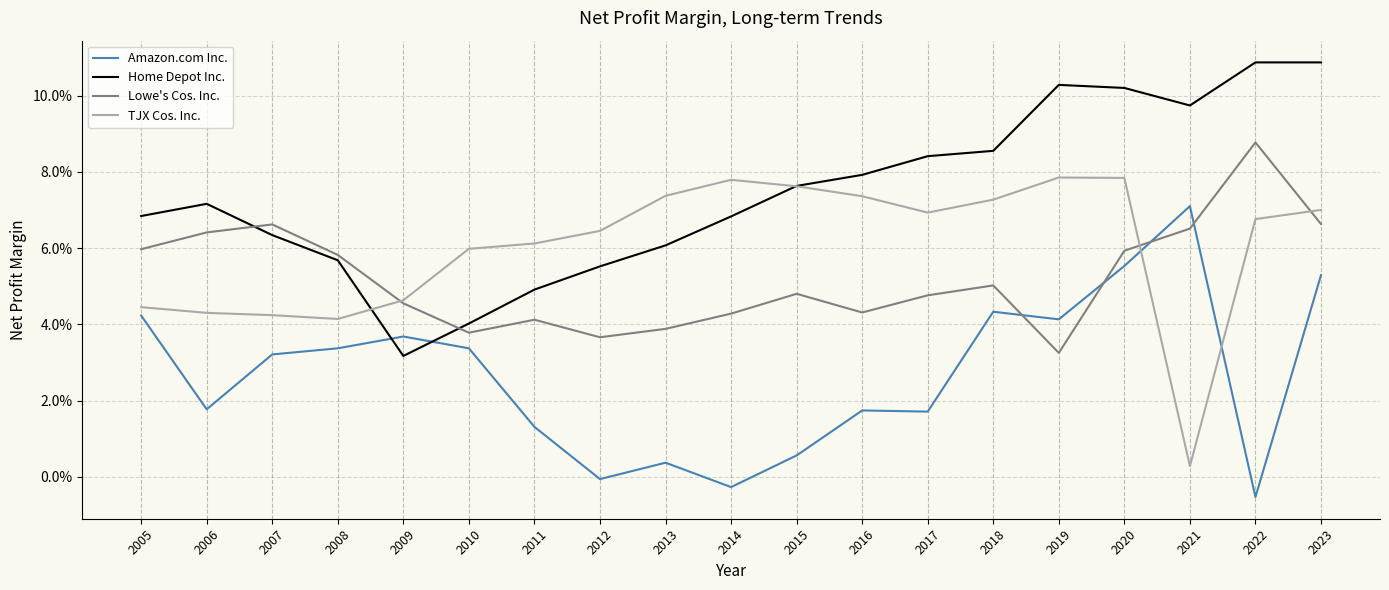

True or false: Home Depot Inc. and TJX Cos. Inc. cross at least once.

True